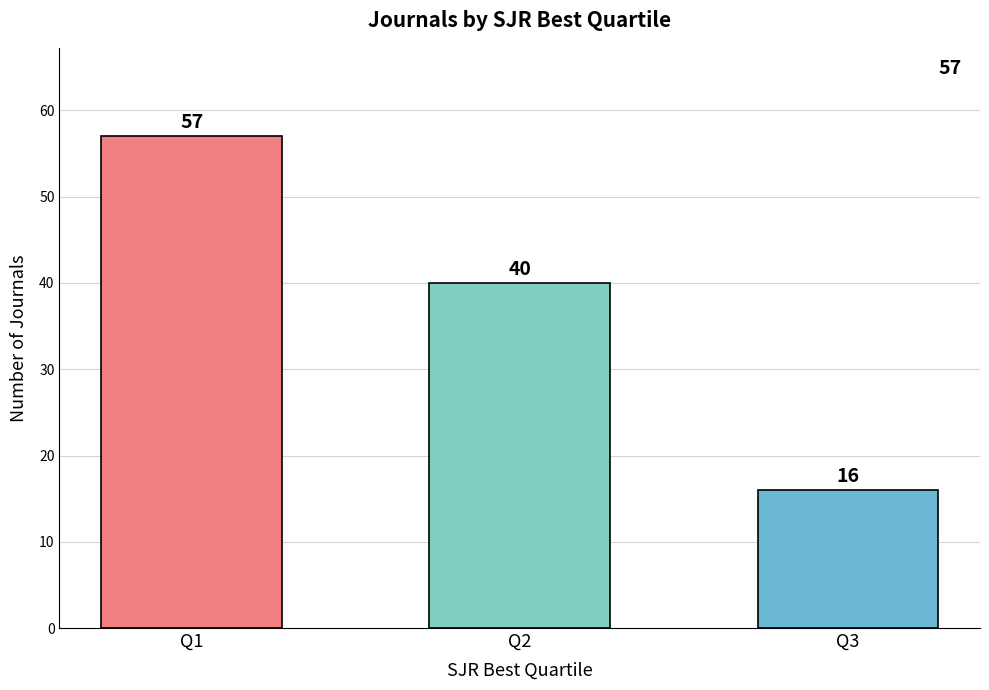

How many values are between 16 and 57?

3